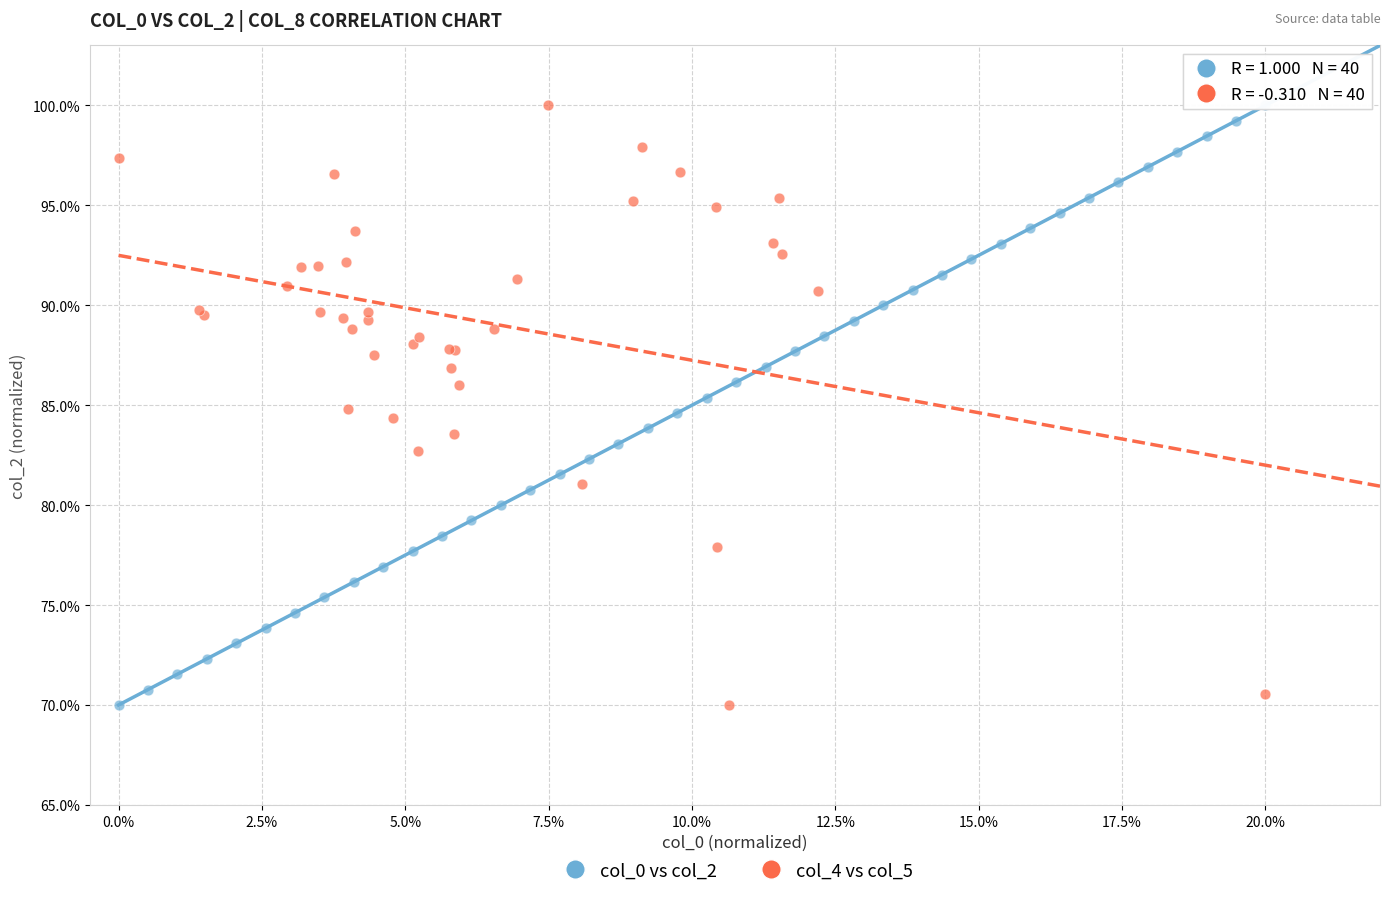

What are all the series names shown in the legend?

col_0 vs col_2, col_4 vs col_5